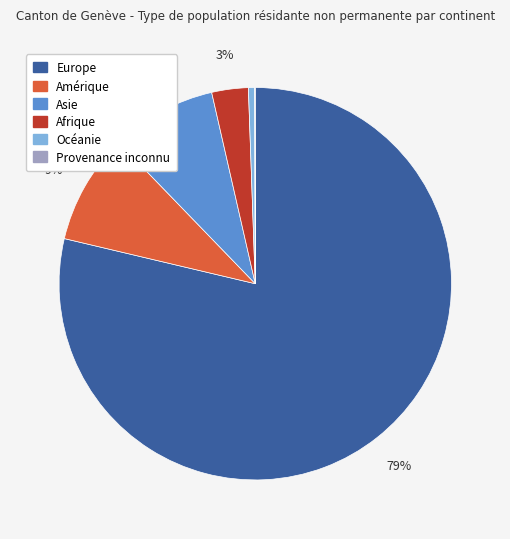

Is it true that Océanie is 1% of the pie?

True